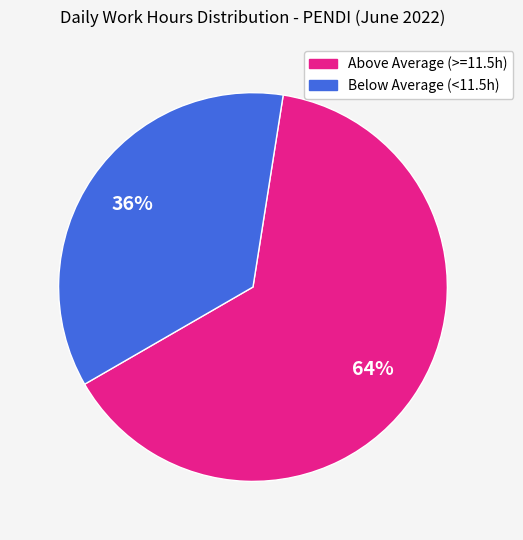

To the nearest percent, what is the average slice percentage?

50%